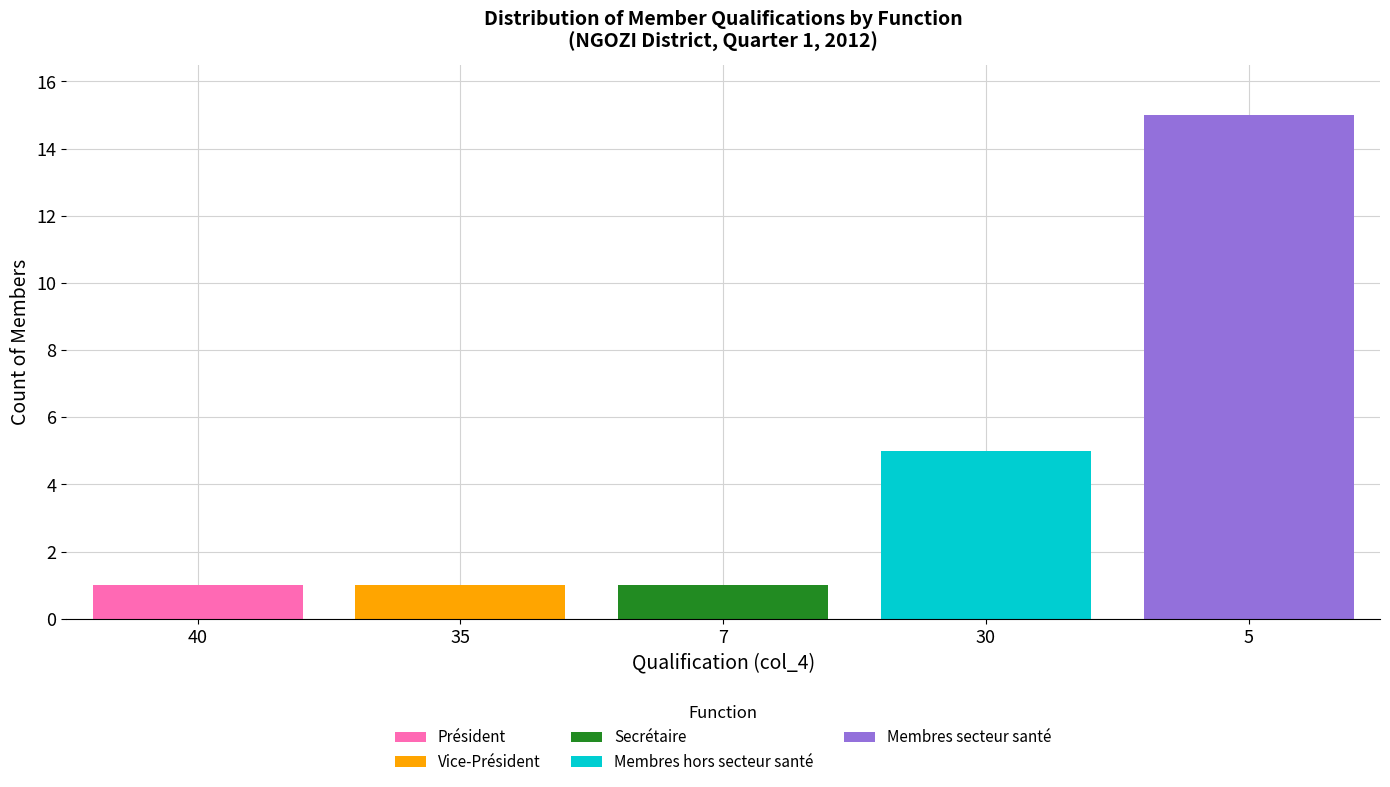

Reading left to right, list the values for the Président series.

40=1	35=0	7=0	30=0	5=0